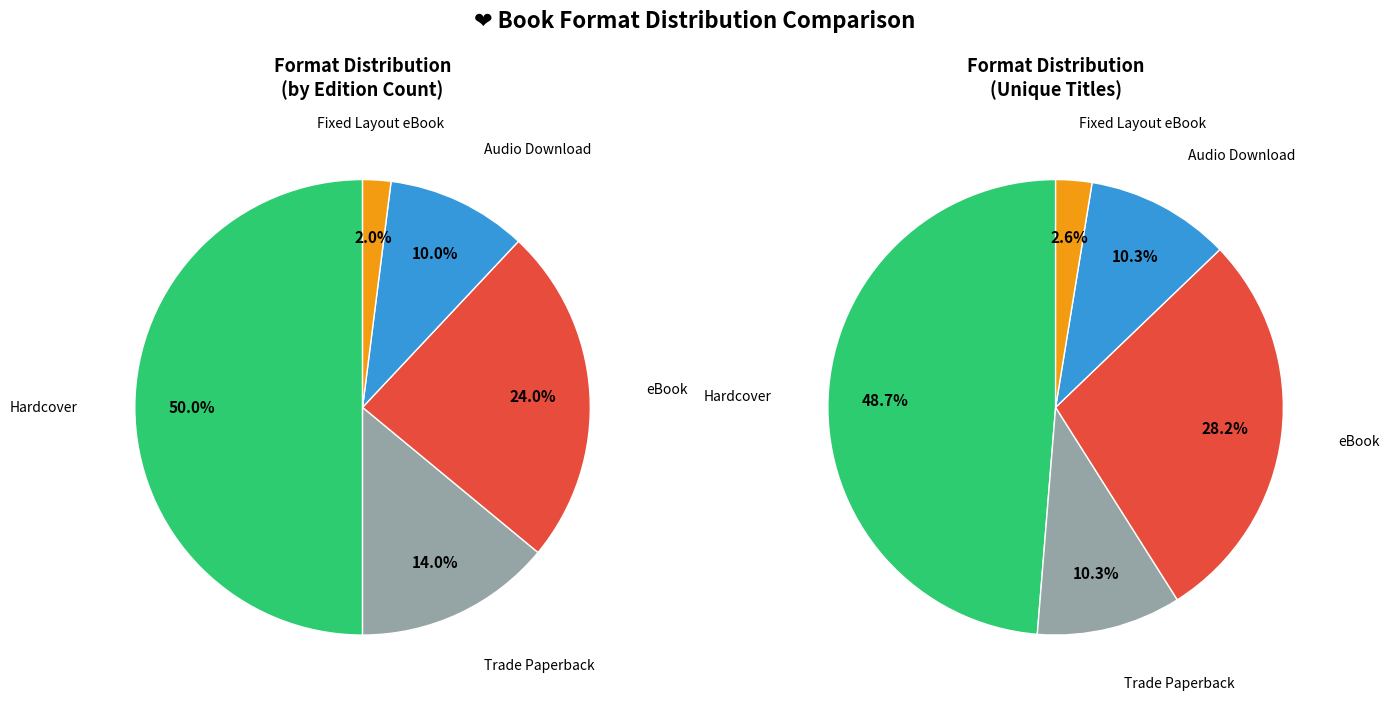

Combined, what portion of the pie is Hardcover and Trade Paperback?

64.0%